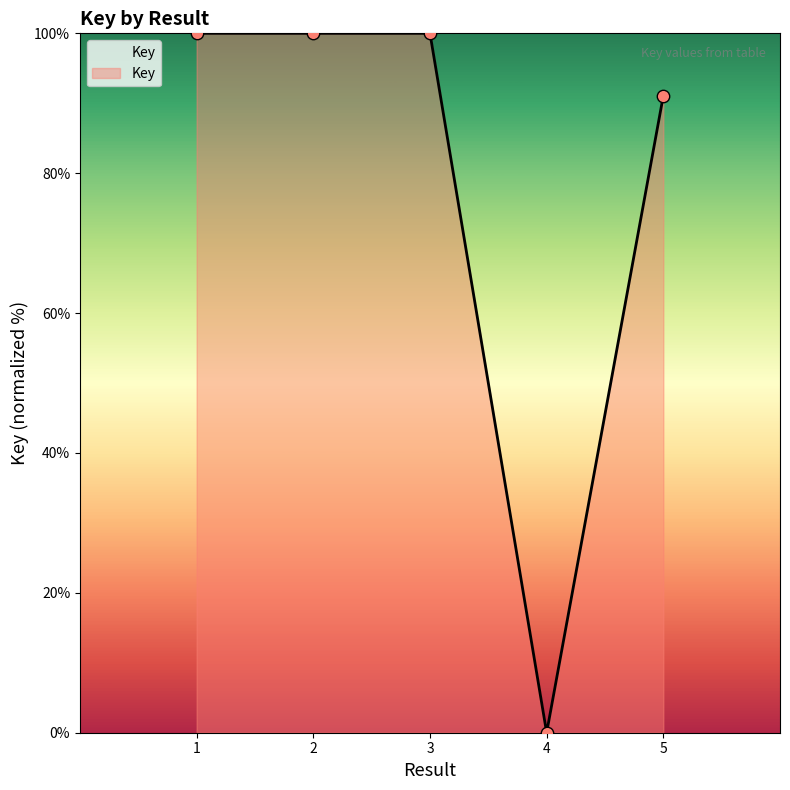

What is the change in value from 2 to 5?

-8.9